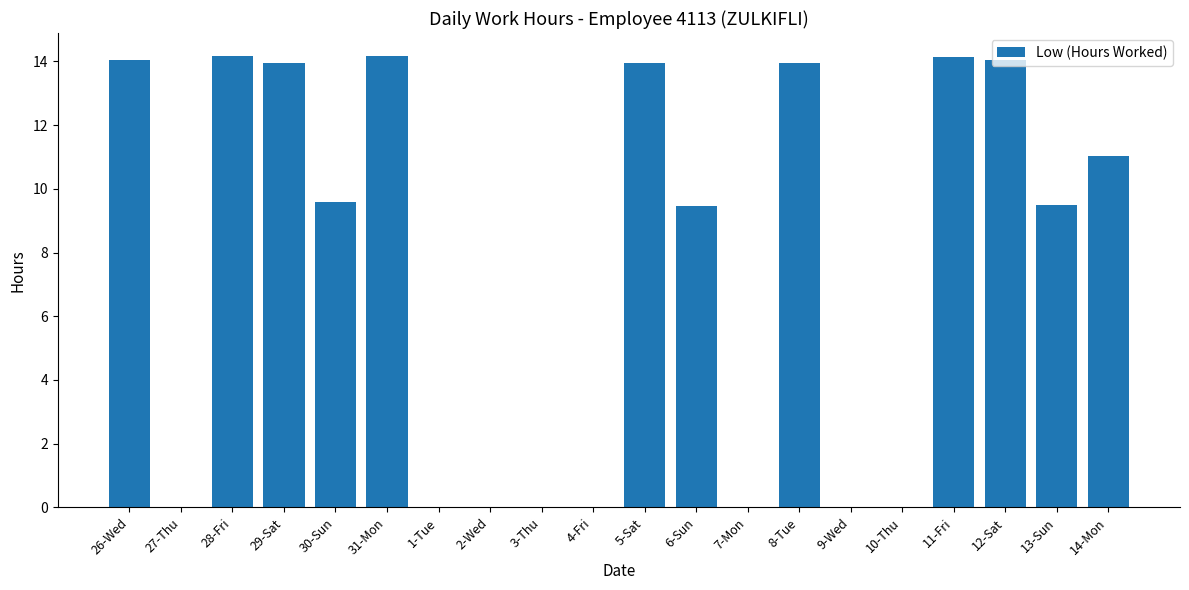

What is the maximum value shown in the chart?

14.2